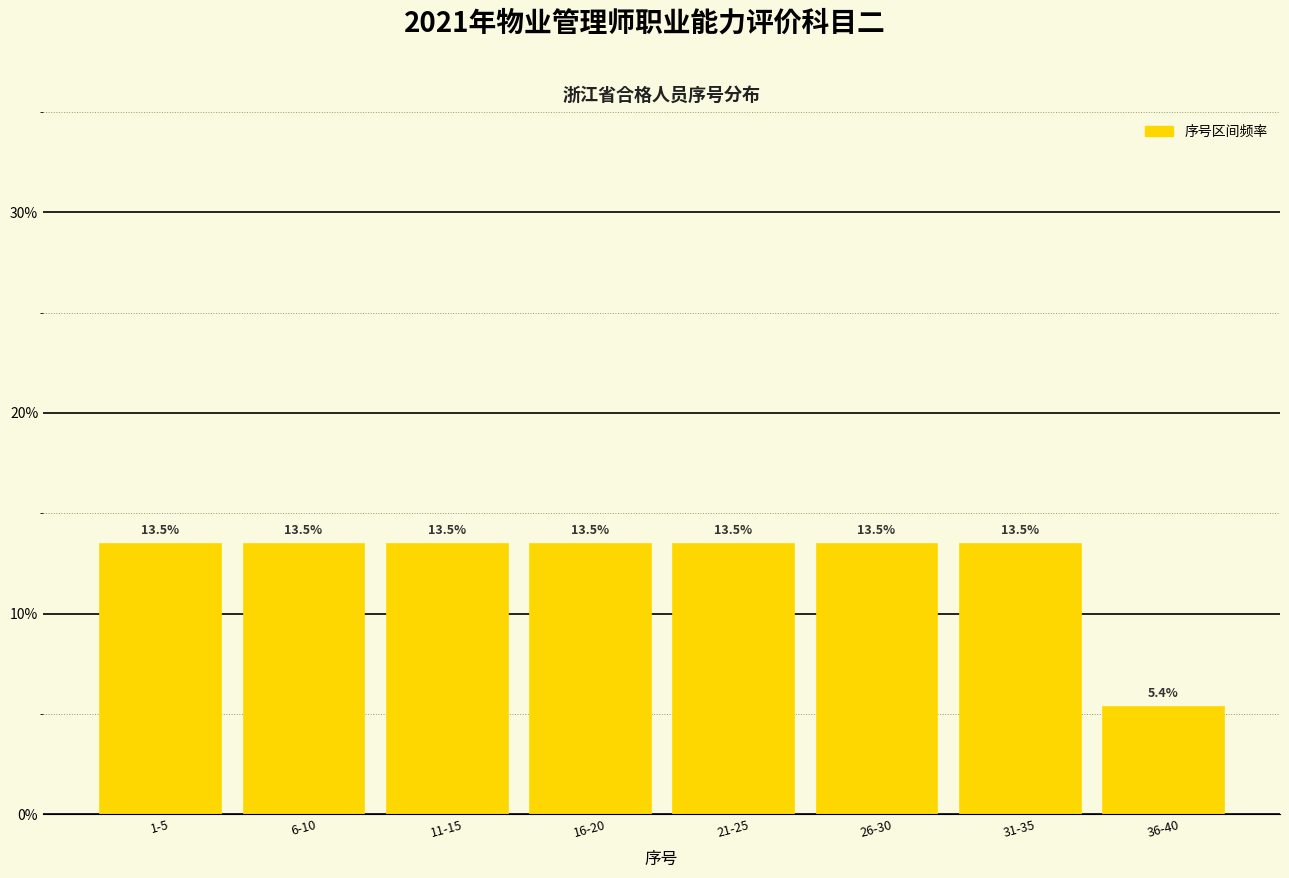

Reading left to right, list all the values displayed in this chart.

13.5	13.5	13.5	13.5	13.5	13.5	13.5	5.4